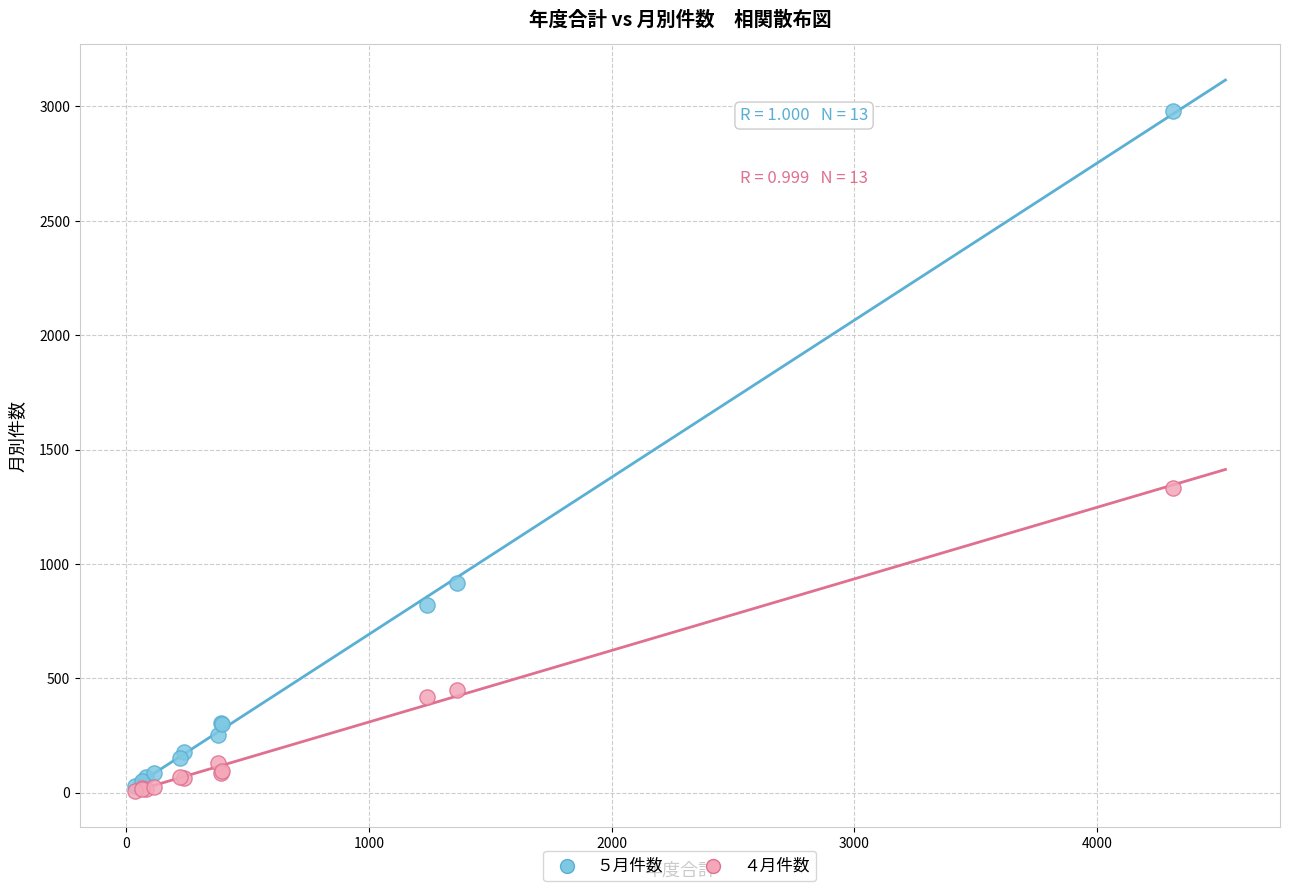

Across all series, what Y value is closest to 1495?

1331